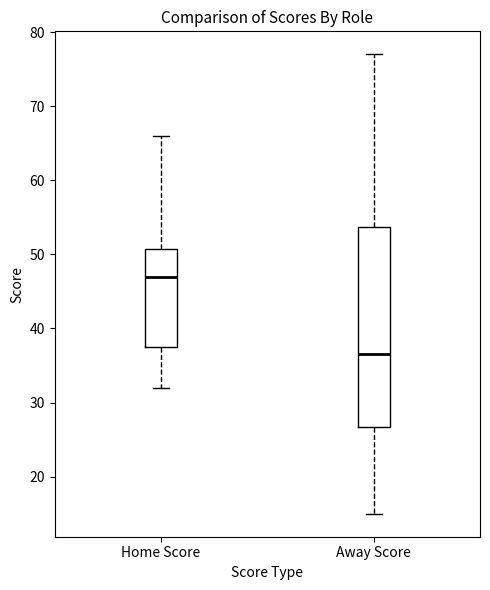

Which box's median line is the highest?

Home Score